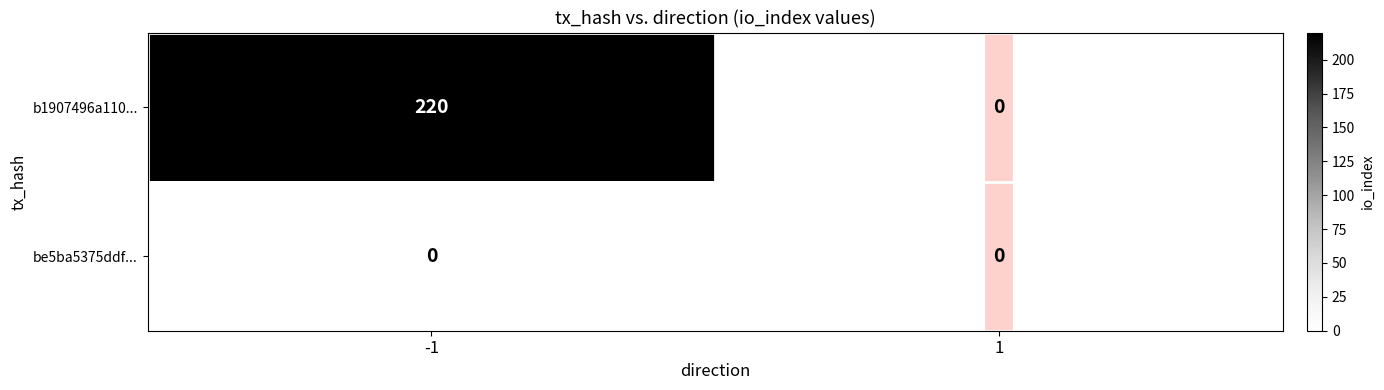

What is the approximate value of b1907496a110... at -1?

220